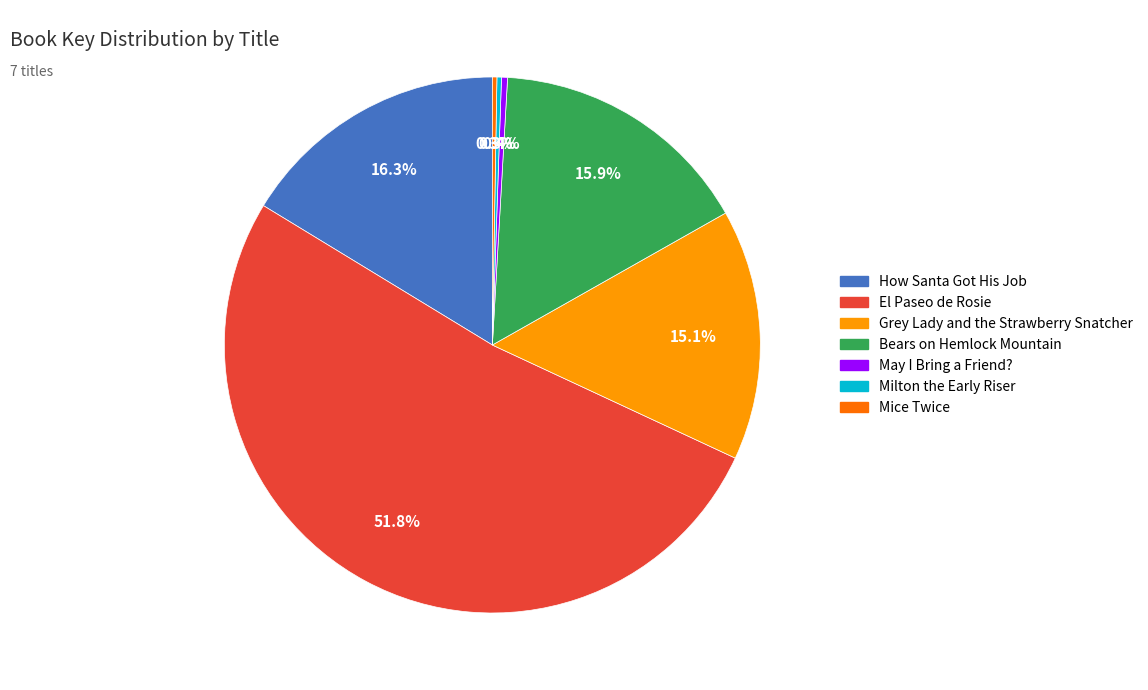

To the nearest percent, what is the average slice percentage?

14%